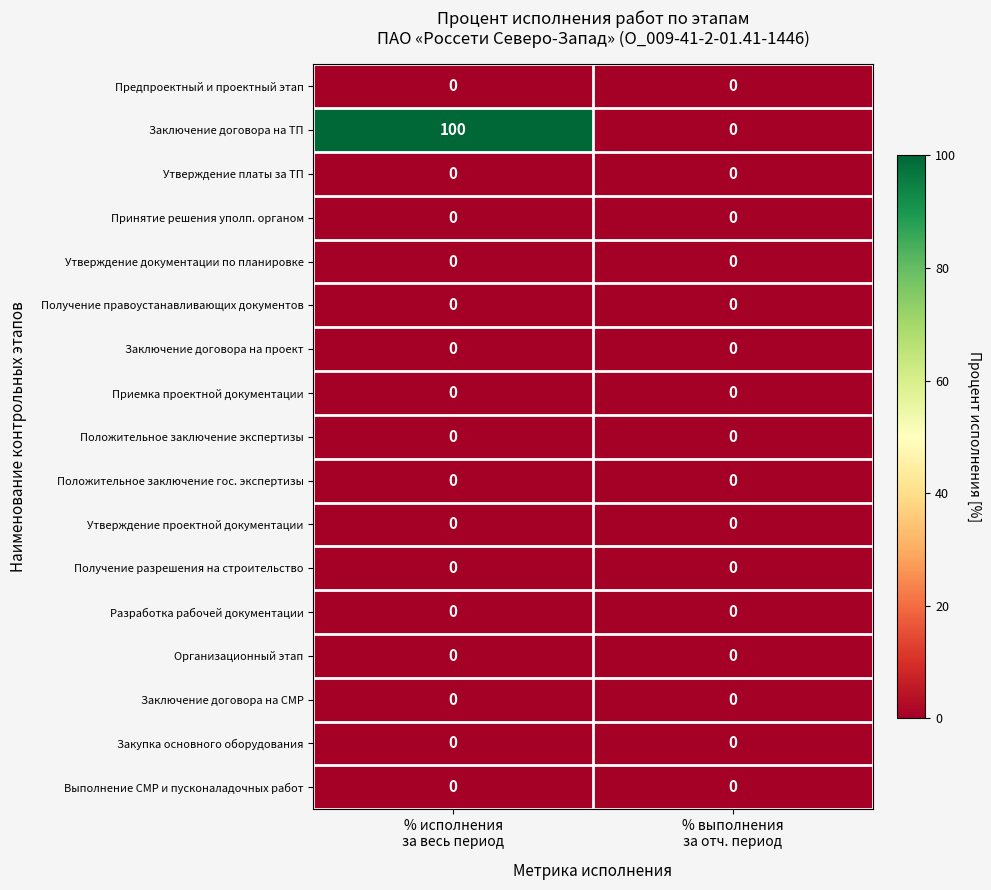

Which label corresponds to the largest value in the chart?

% исполнения
за весь период